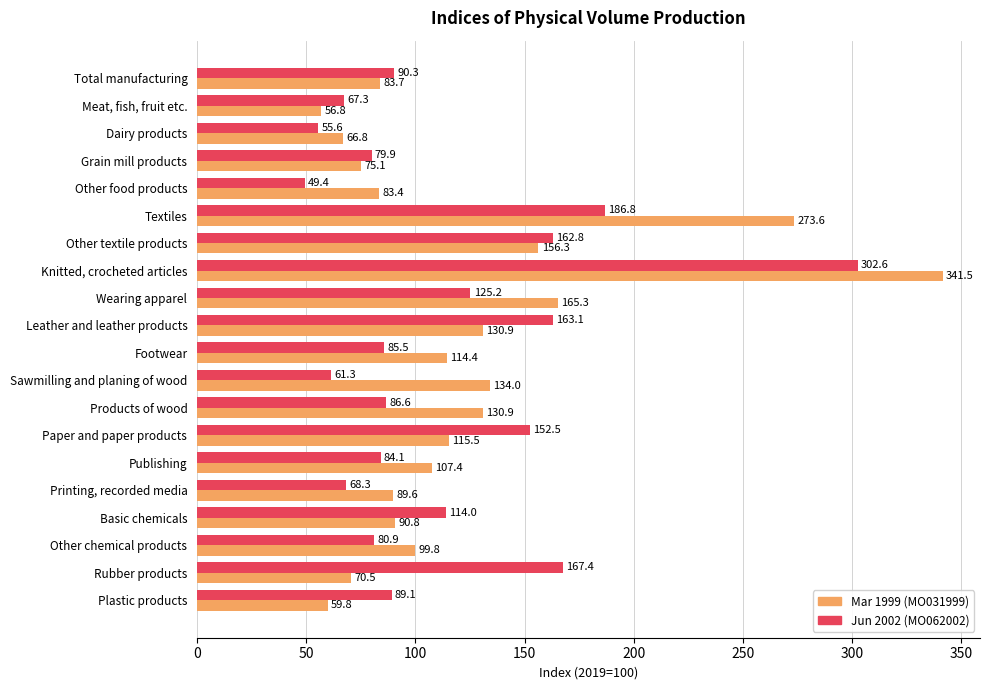

What is the total value across all series at Sawmilling and planing of wood?

195.3